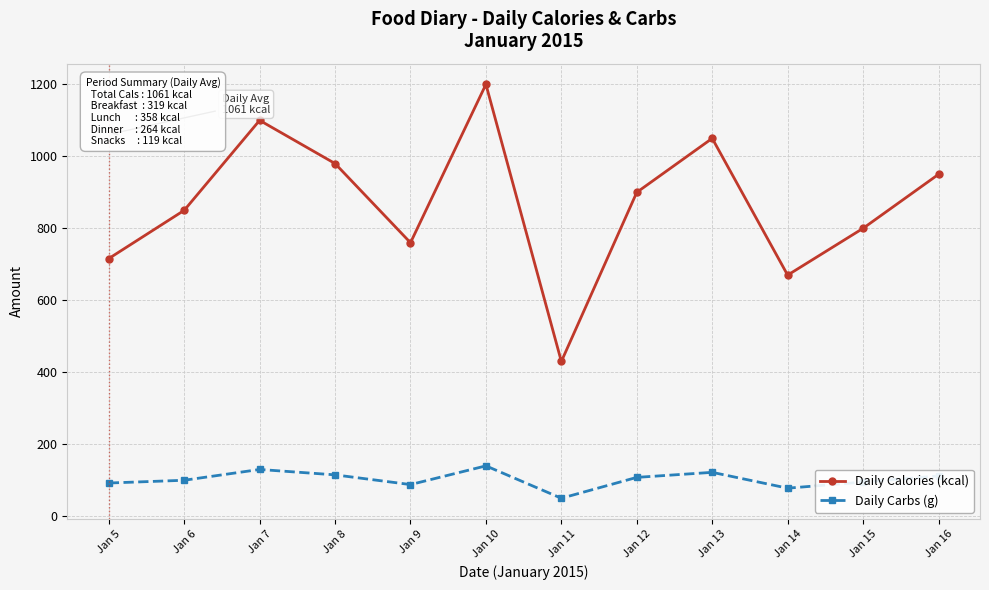

At which category is the sum across all series the highest?

Jan 10